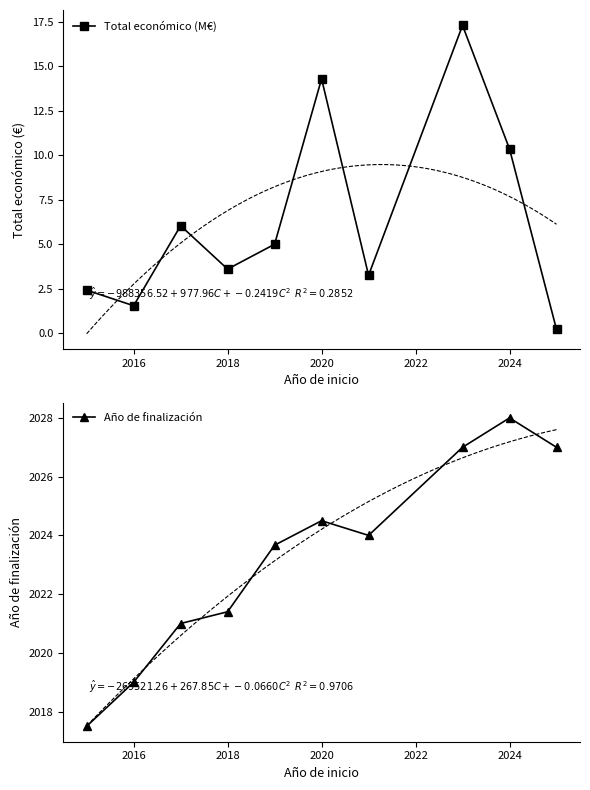

True or false: Total económico (M€) has more than 2 interior local peaks.

True